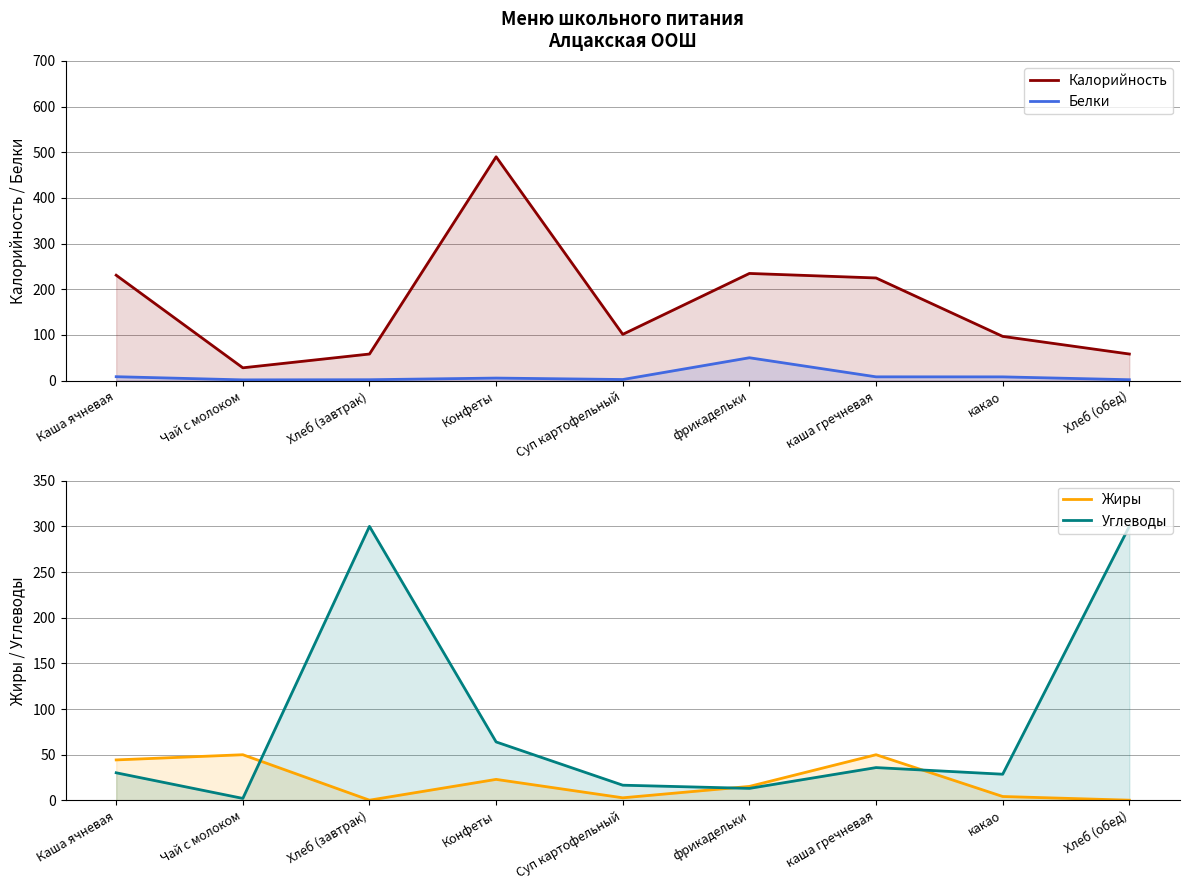

How many data points in Калорийность are less than 101?

4